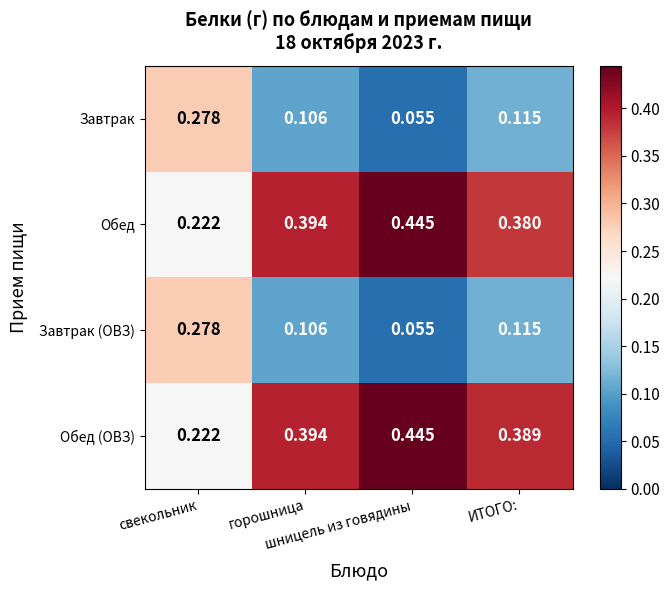

Which series has the largest total across all categories?

Обед (ОВЗ)